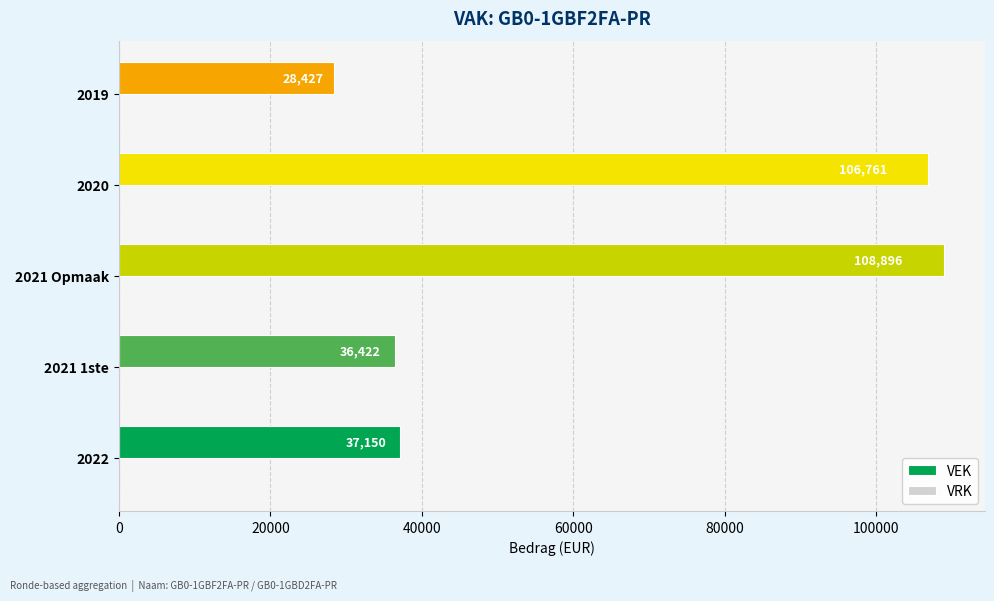

What is the approximate value at 2022, to the nearest 100?

37200